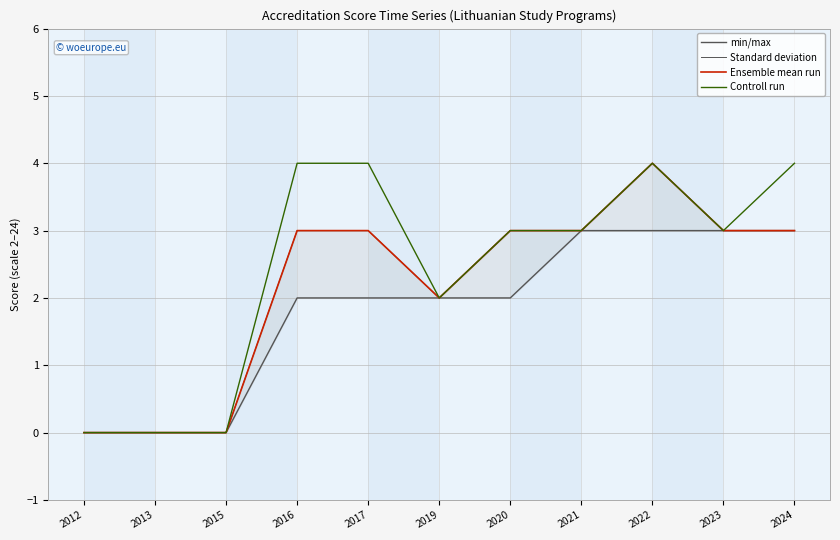

How many values in the min/max series exceed 2?

4